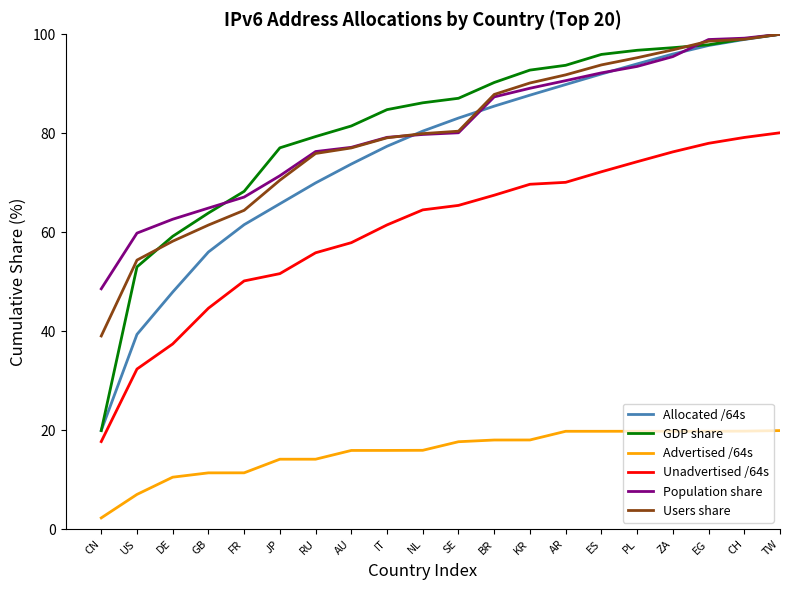

The Allocated /64s series shows 89.8 at AR. True or false?

True